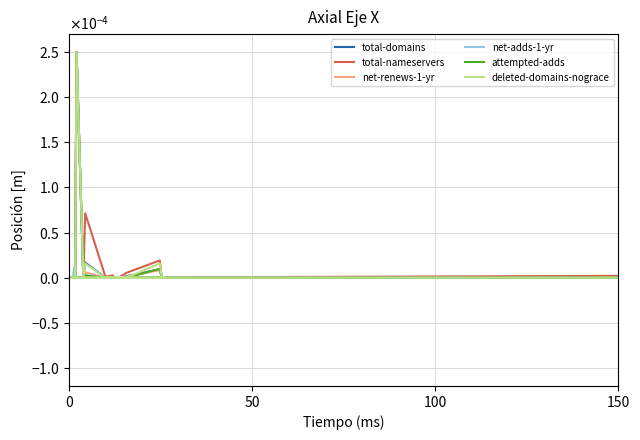

Reading left to right, list all the values displayed in this chart.

total-domains: 0.0	0.0	0.0	0.0	0.0	0.0	0.0	0.0	0.0	0.0	0.0	0.0	0.0	0.0	0.0	0.0	0.0	0.0	0.0	0.0
total-nameservers: 0.0	0.0	0.0	0.0	0.0	0.0	0.0	0.0	0.0	0.0	0.0	0.0	0.0	0.0	0.0	0.0	0.0	0.0	0.0	0.0
net-renews-1-yr: 0.0	0.0	0.0	0.0	0.0	0.0	0.0	0.0	0.0	0.0	0.0	0.0	0.0	0.0	0.0	0.0	0.0	0.0	0.0	0.0
net-adds-1-yr: 0.0	0.0	0.0	0.0	0.0	0.0	0.0	0.0	0.0	0.0	0.0	0.0	0.0	0.0	0.0	0.0	0.0	0.0	0.0	0.0
attempted-adds: 0.0	0.0	0.0	0.0	0.0	0.0	0.0	0.0	0.0	0.0	0.0	0.0	0.0	0.0	0.0	0.0	0.0	0.0	0.0	0.0
deleted-domains-nograce: 0.0	0.0	0.0	0.0	0.0	0.0	0.0	0.0	0.0	0.0	0.0	0.0	0.0	0.0	0.0	0.0	0.0	0.0	0.0	0.0